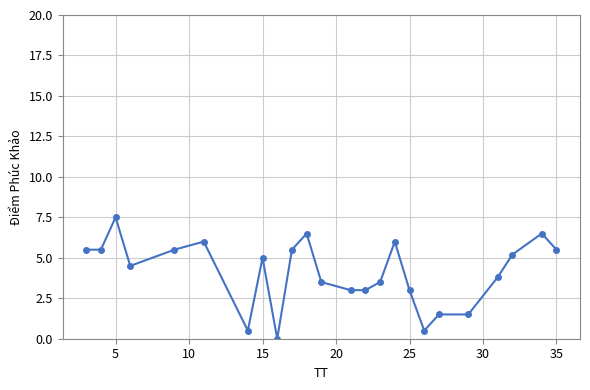

How many data points are less than 5?

12